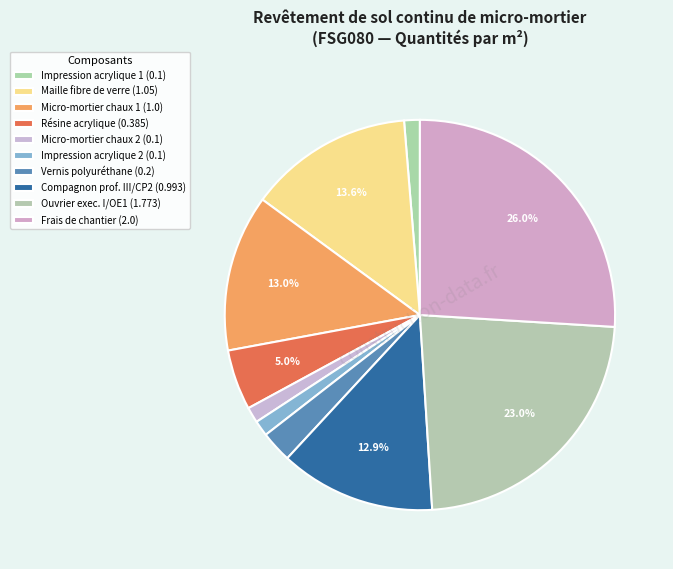

Which slice is the largest?

Frais de chantier